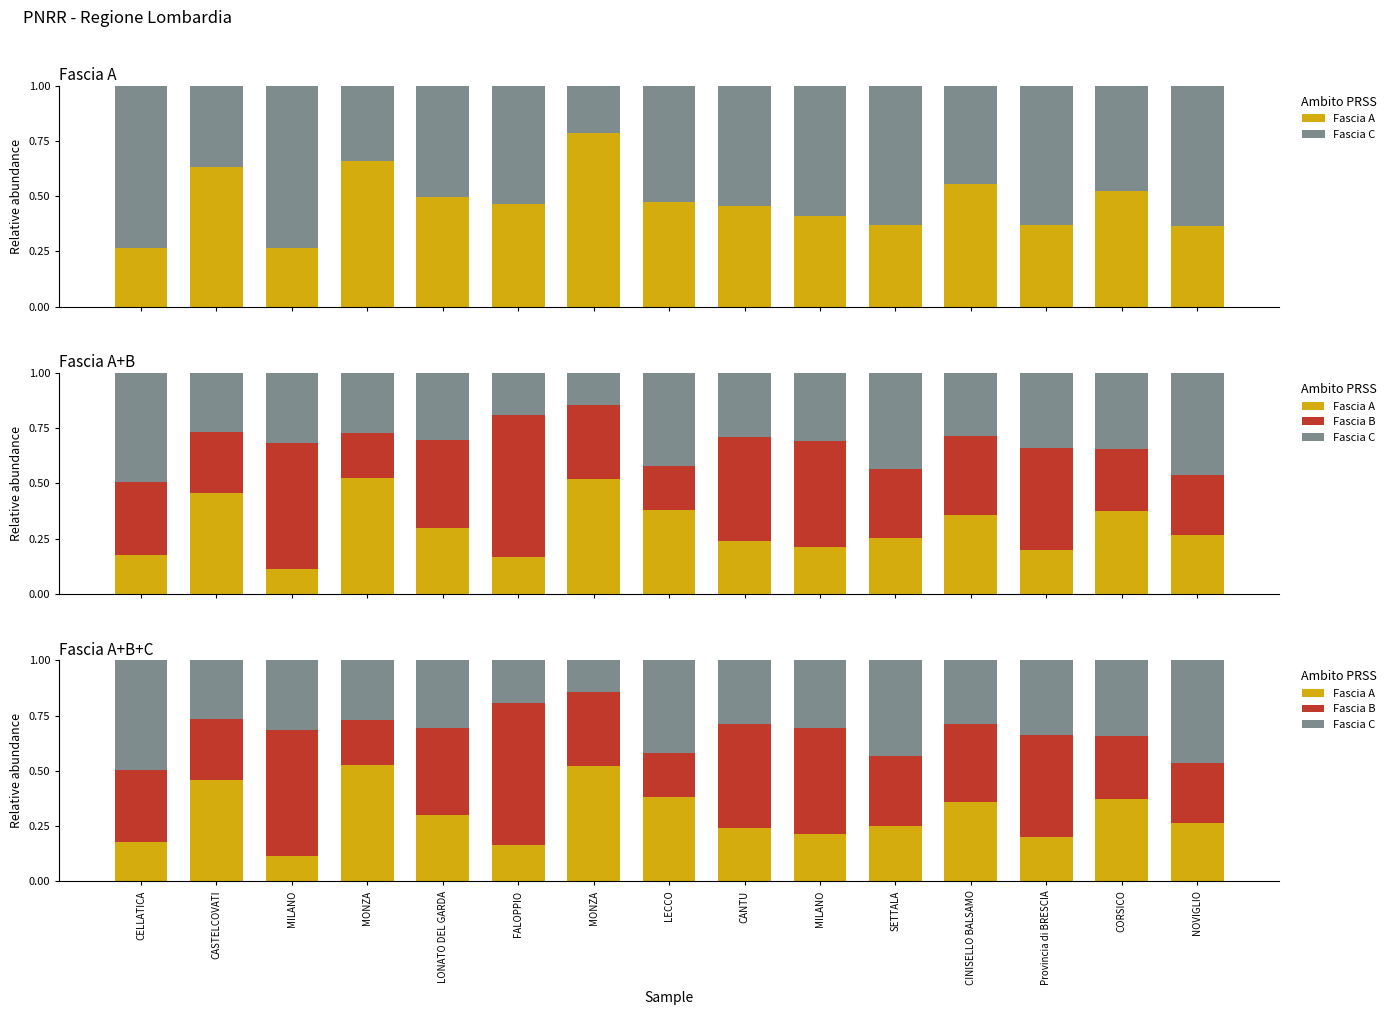

What are all the series names shown in the legend?

Fascia A, Fascia C, Fascia B